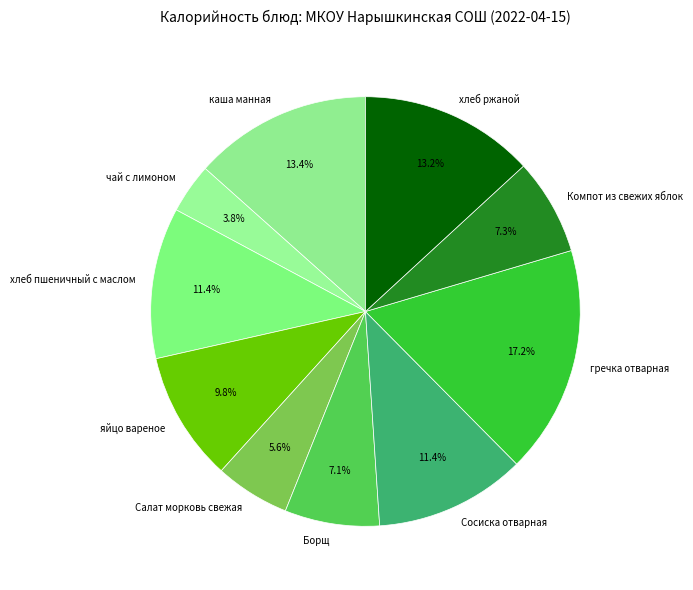

How many slices are in this pie chart?

10